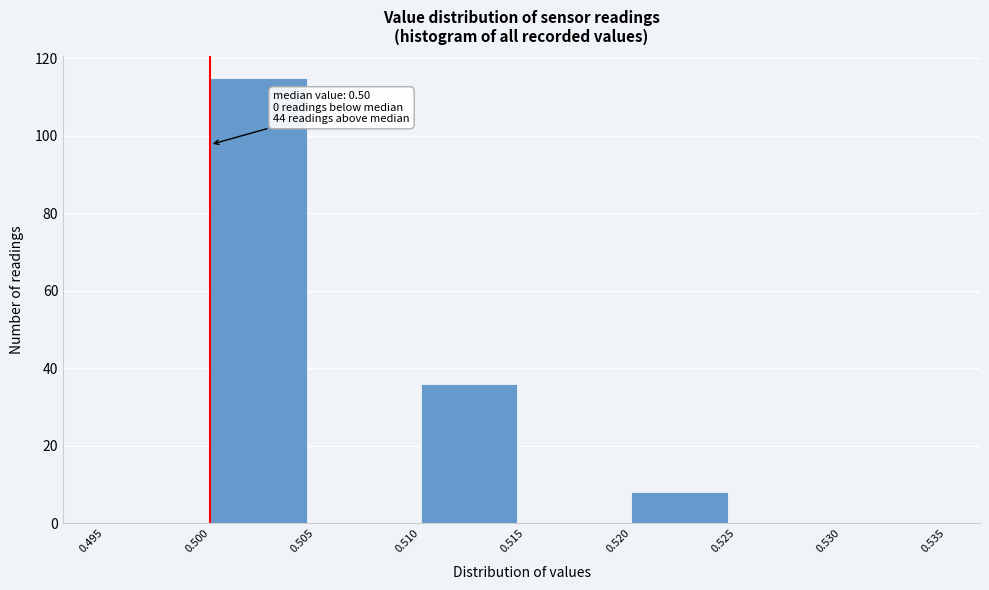

Which range on the x-axis has the tallest bar?

0.500 to 0.505